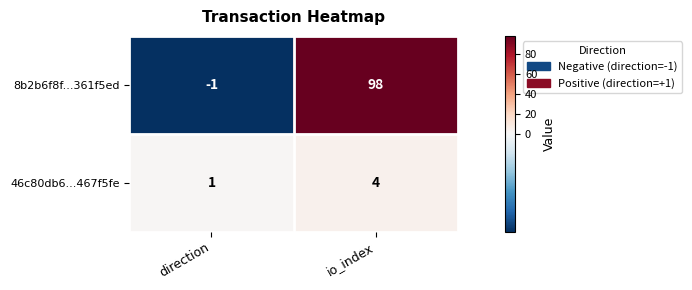

Which series changed the most between direction and io_index?

8b2b6f8f...361f5ed